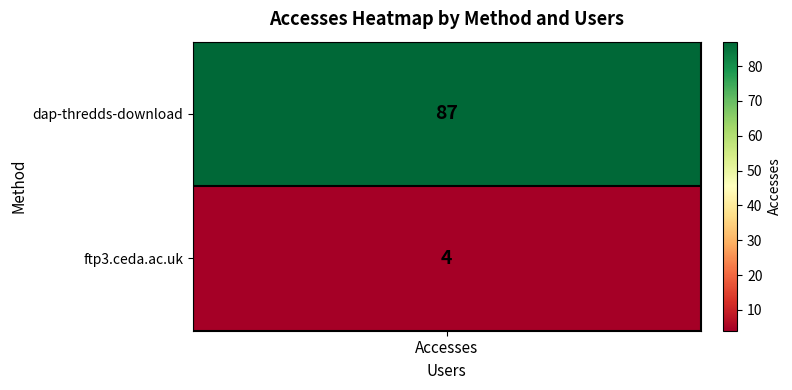

At which label is the value closest to 45?

ftp3.ceda.ac.uk